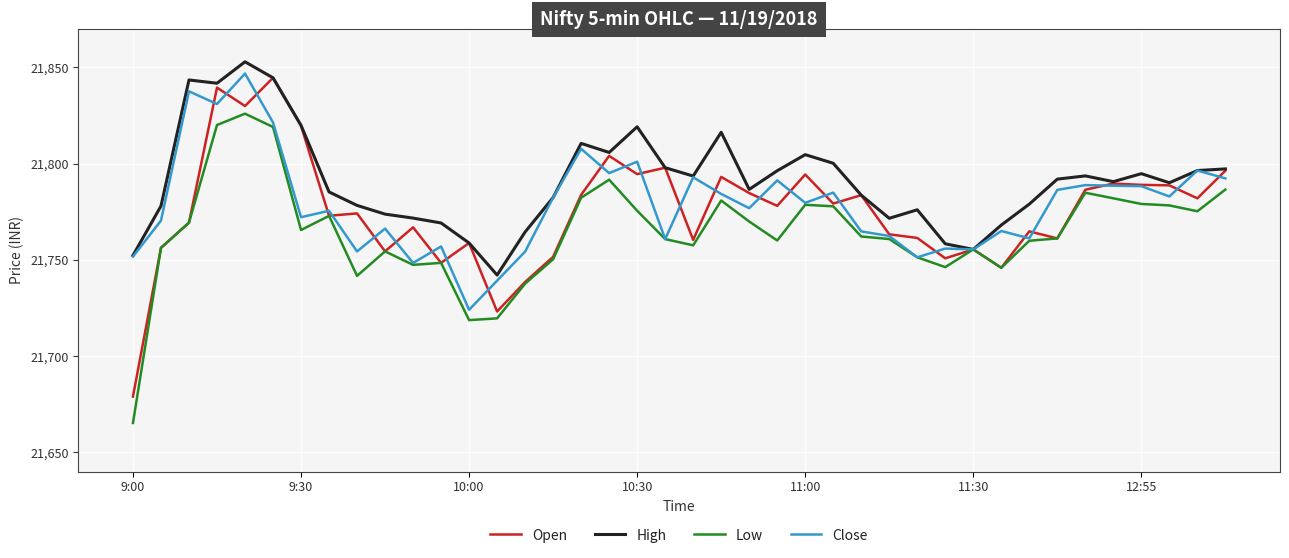

What are all the series names shown in the legend?

Open, High, Low, Close